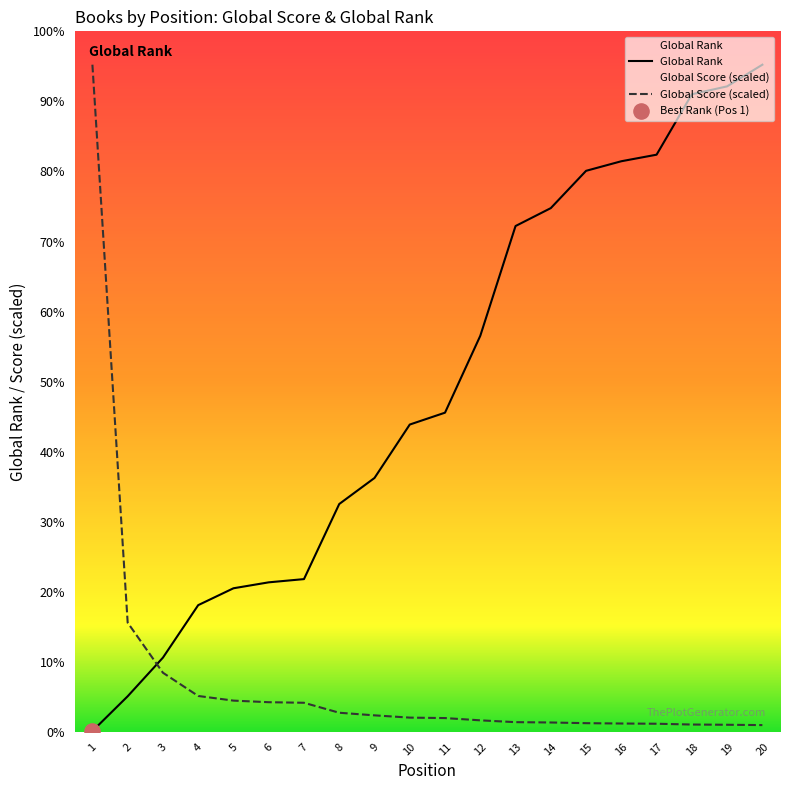

Is the value of Global Score at 15 greater than the value of Global Rank at 5?

No